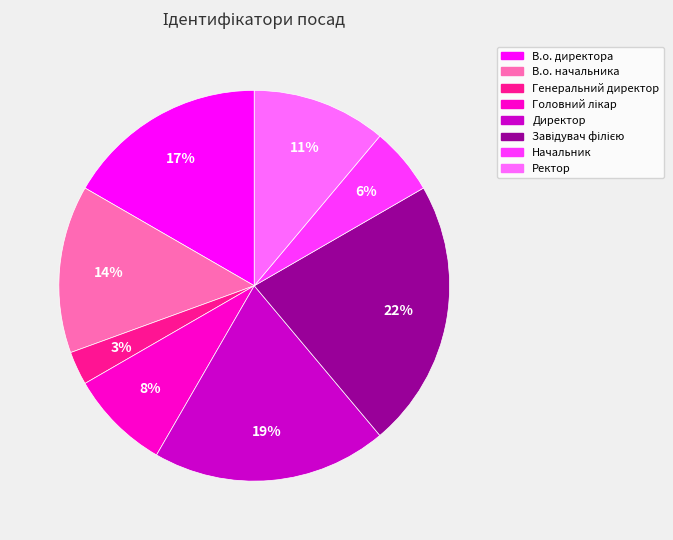

What is the ratio of the value at В.о. директора to the value at Ректор?

1.5